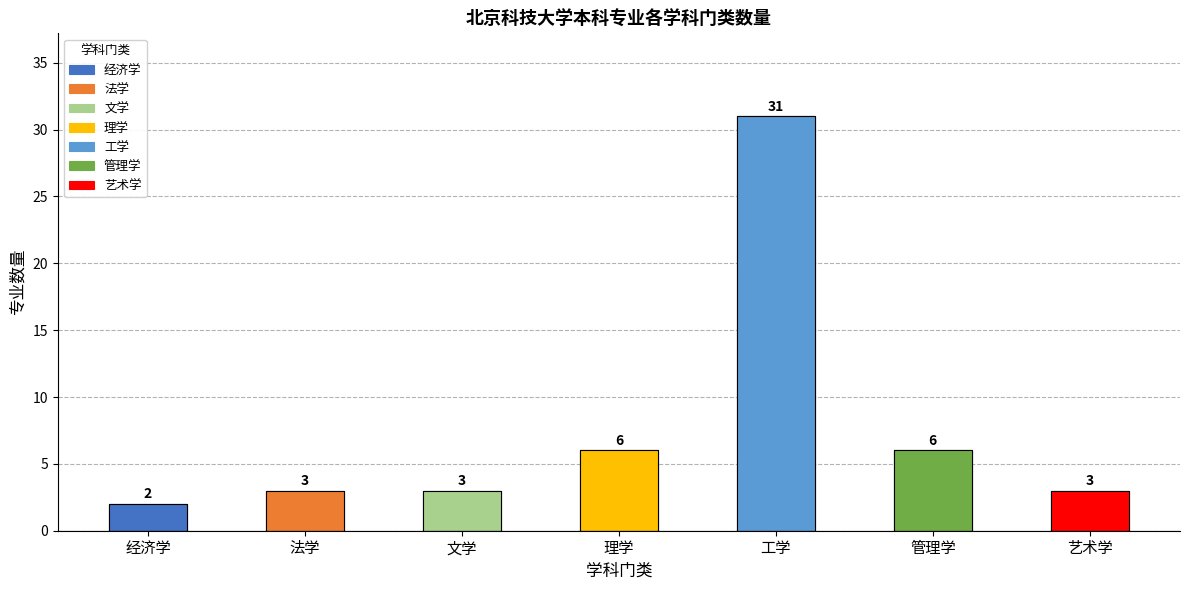

List the labels in order of value, smallest first.

经济学, 法学, 文学, 艺术学, 理学, 管理学, 工学